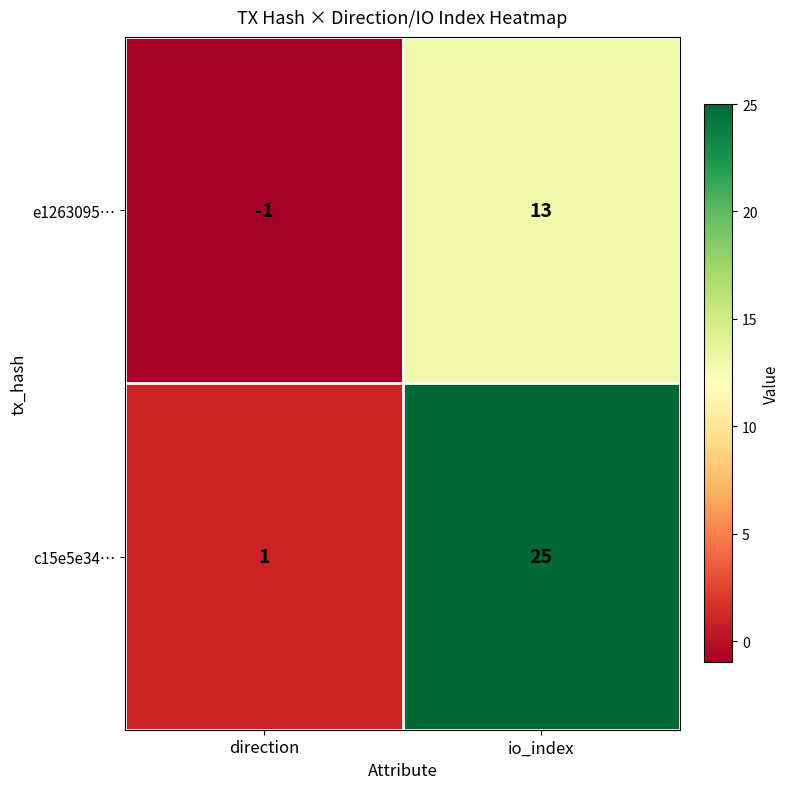

Rank the series by their average value, from highest to lowest.

c15e5e34…, e1263095…